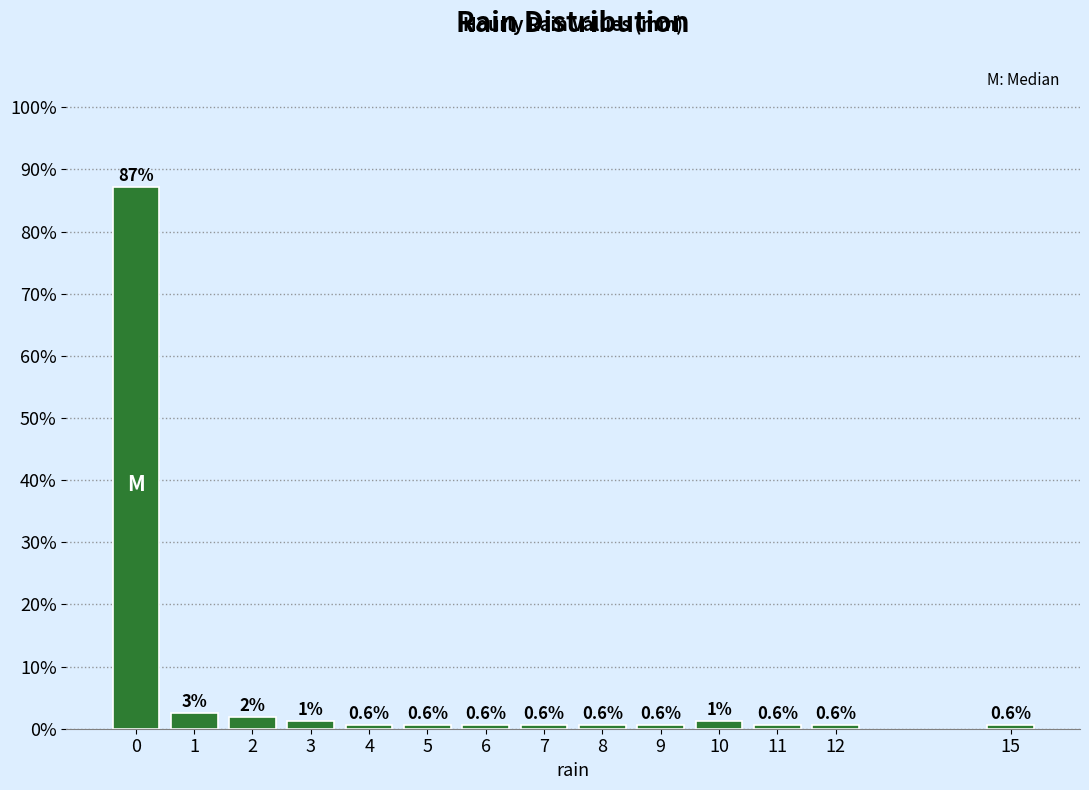

What is the minimum value shown in the chart?

0.6